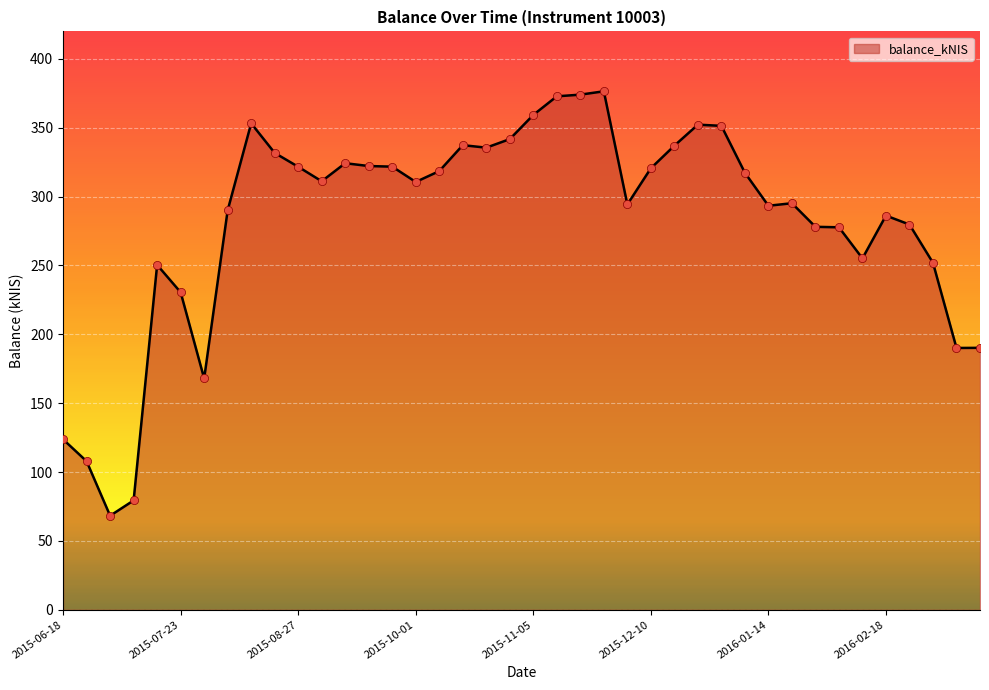

What is the minimum value shown in the chart?

68.3